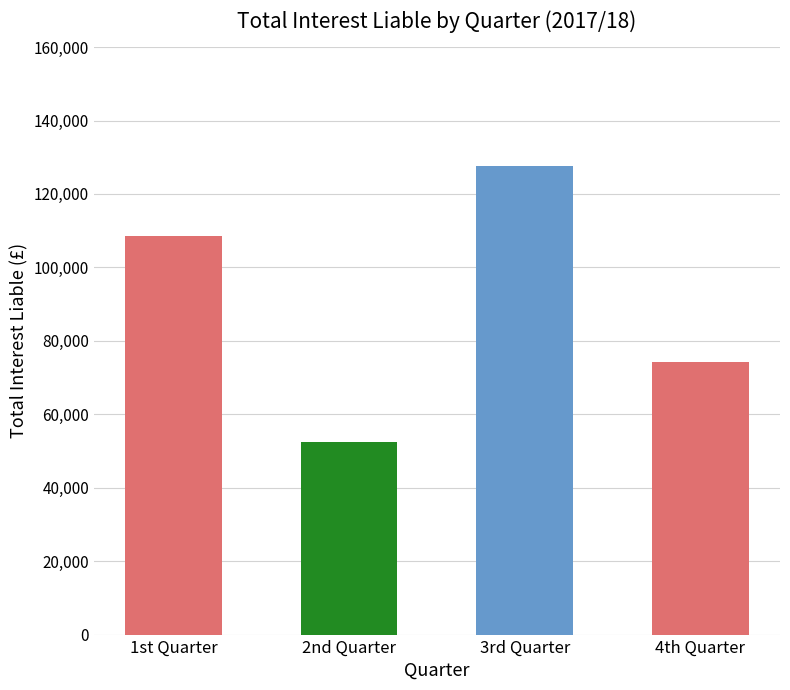

What position from the left is 4th Quarter?

4